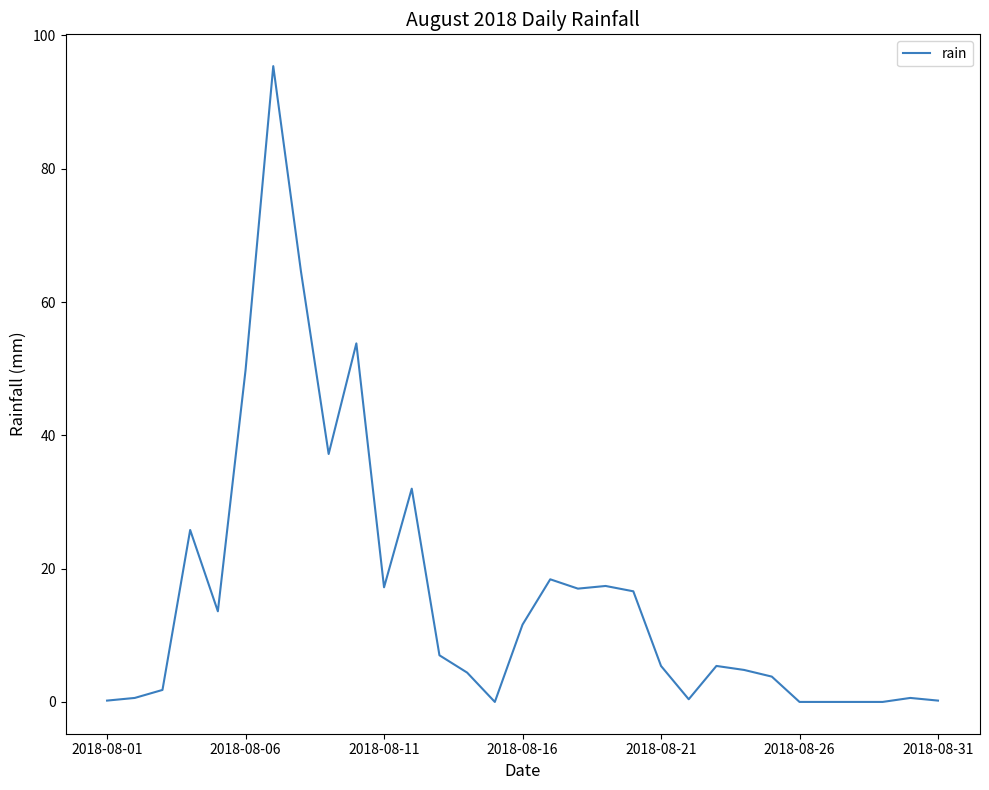

What is the maximum value shown in the chart?

95.4